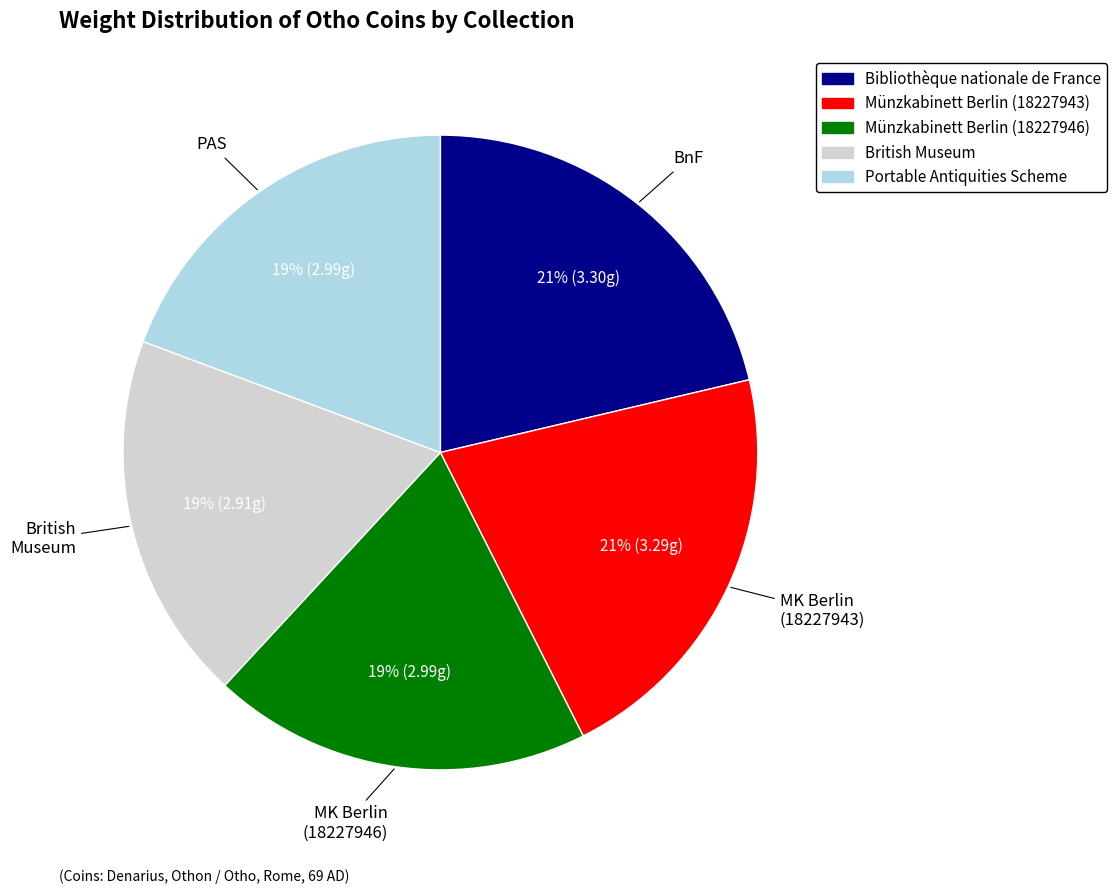

Count the number of slices in the pie.

5